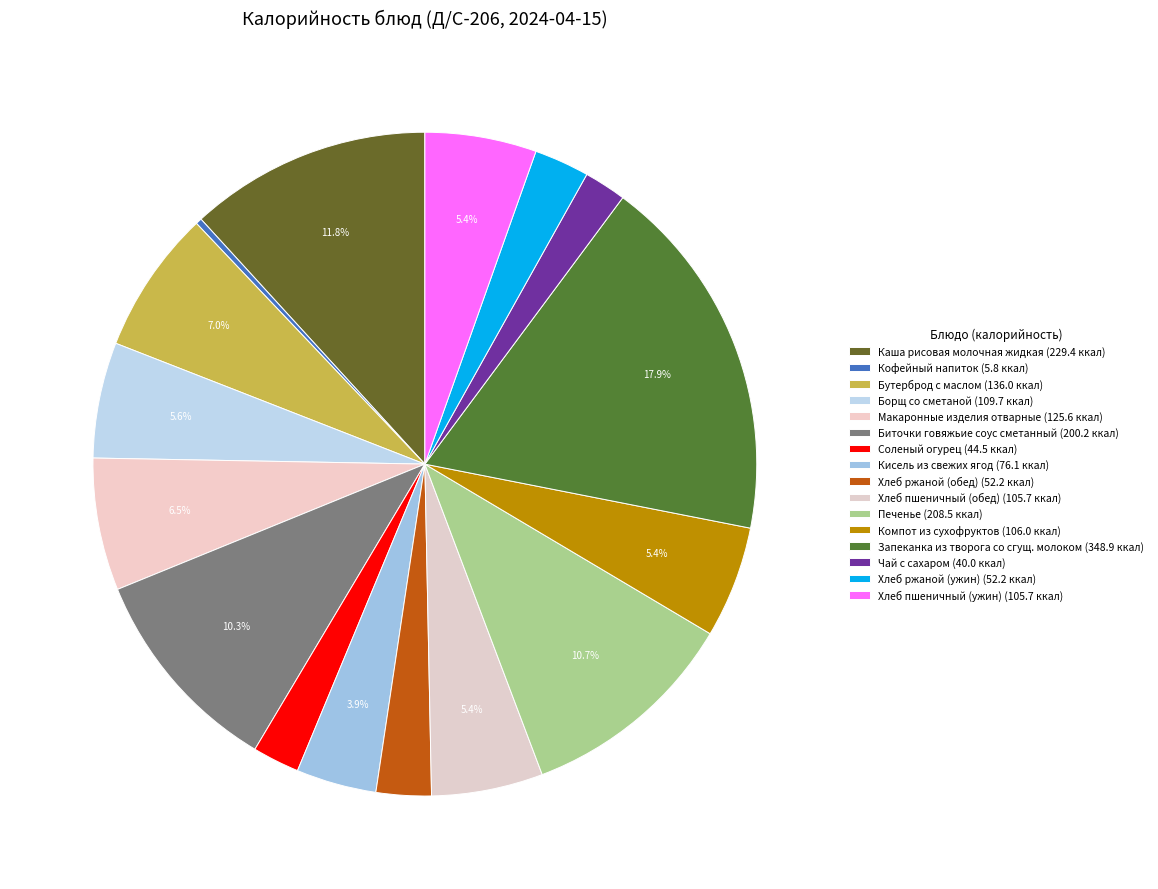

How many segments does this pie chart have?

16